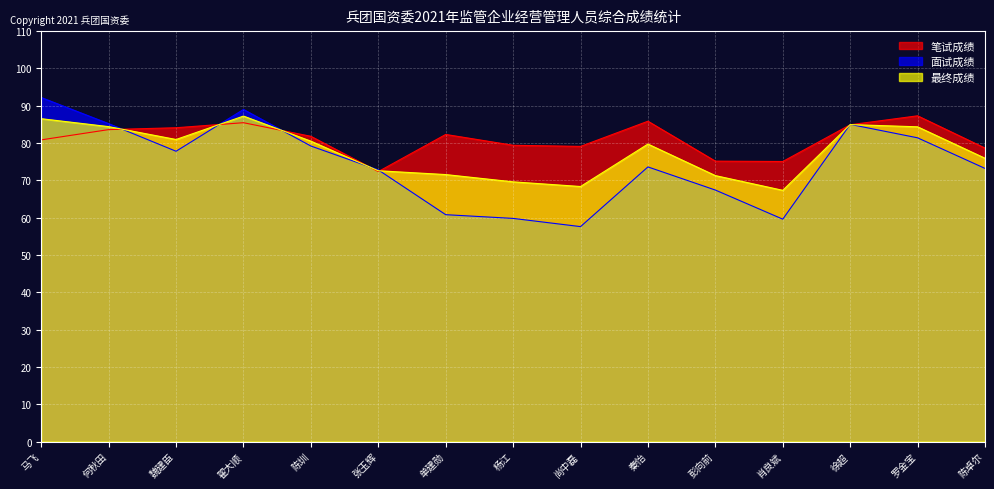

How many interior local peaks does the 面试成绩 series have?

3